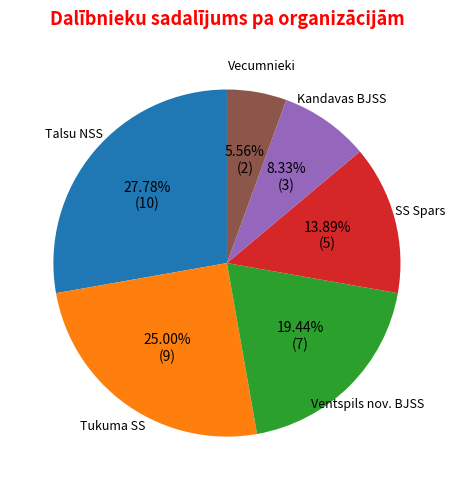

Does any single category account for the majority?

No